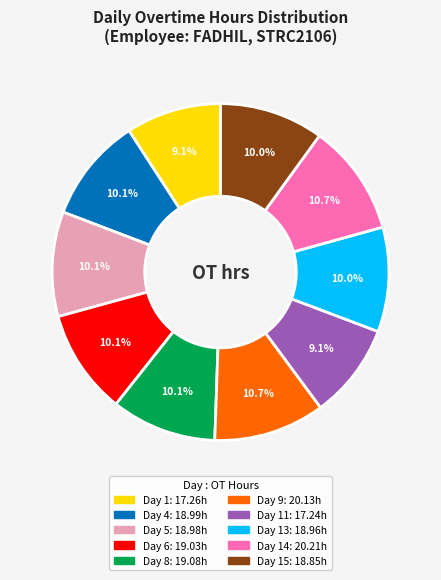

Is there a majority slice in this chart?

No